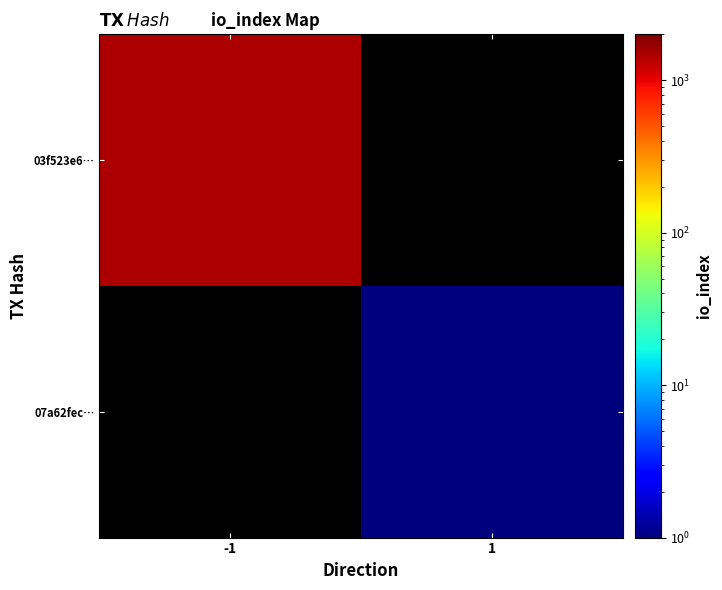

The 07a62fec… series shows 1.0 at 1. True or false?

True